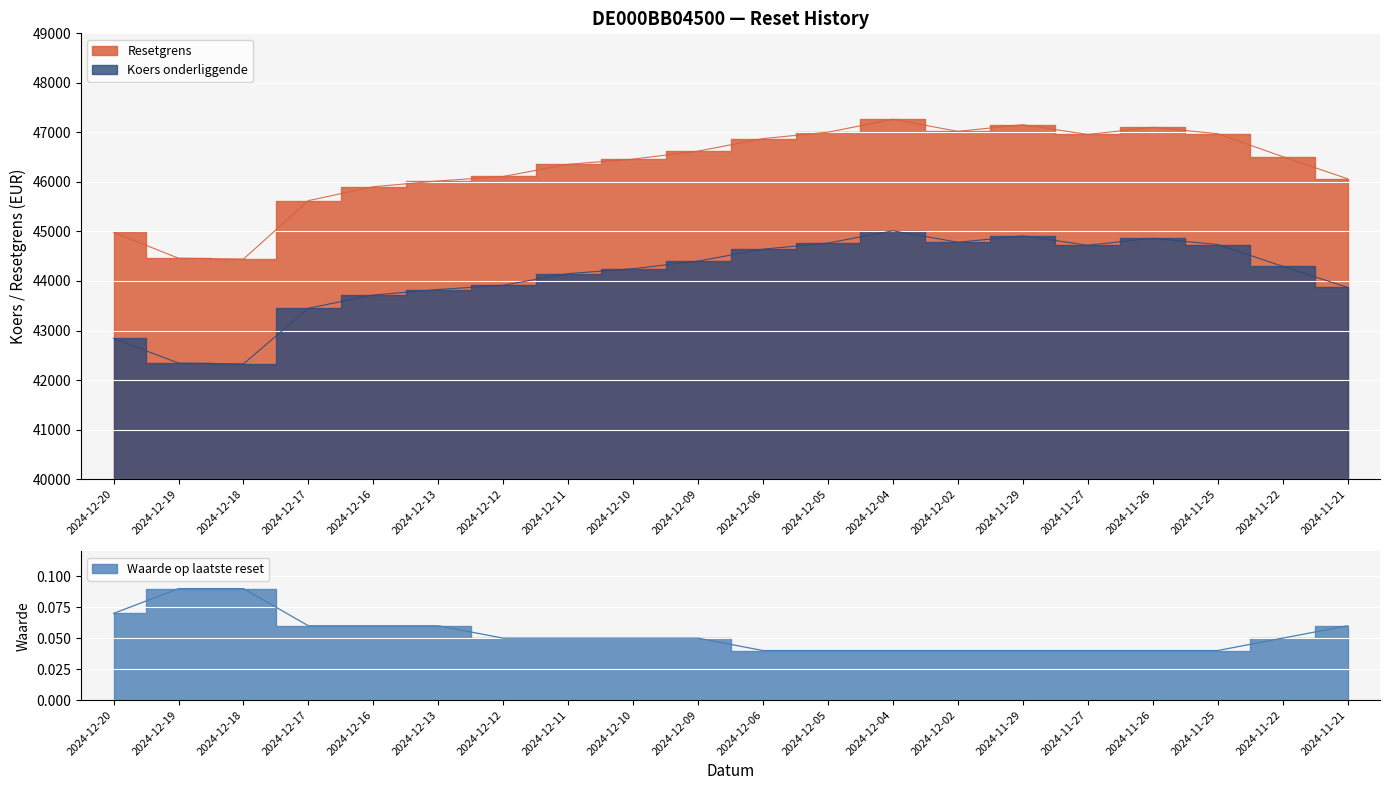

True or false: Waarde op laatste reset has more than 2 interior local peaks.

False